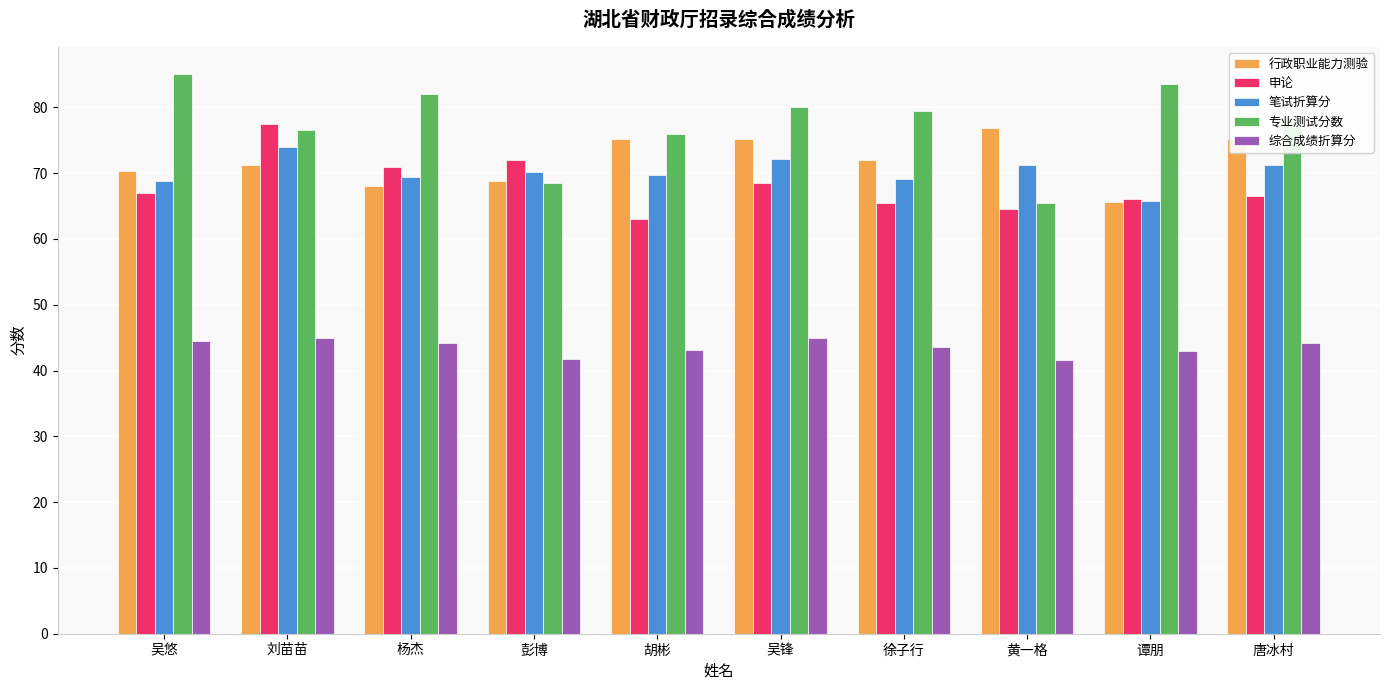

Count the number of categories in the chart.

10